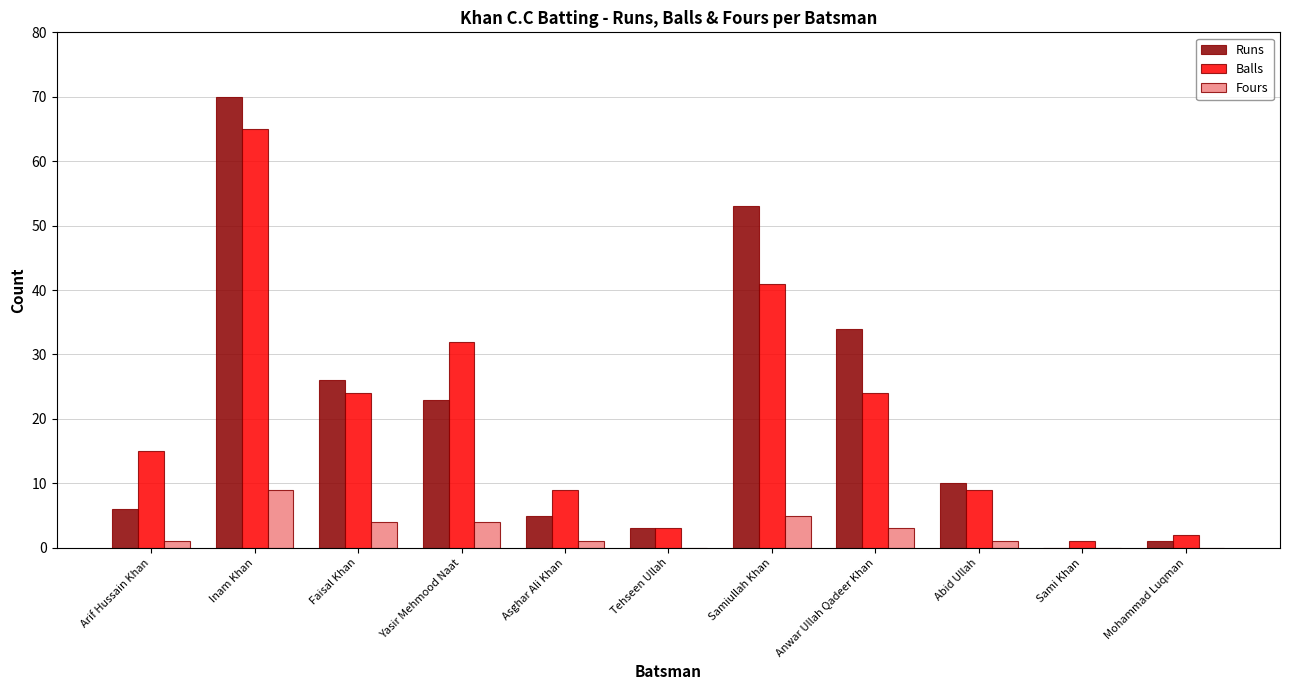

What is the total value across all series at Tehseen Ullah?

6